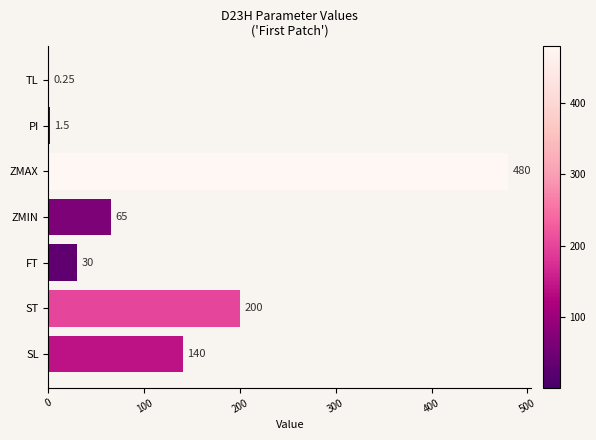

What is the change in value from SL to ZMAX?

+340.0